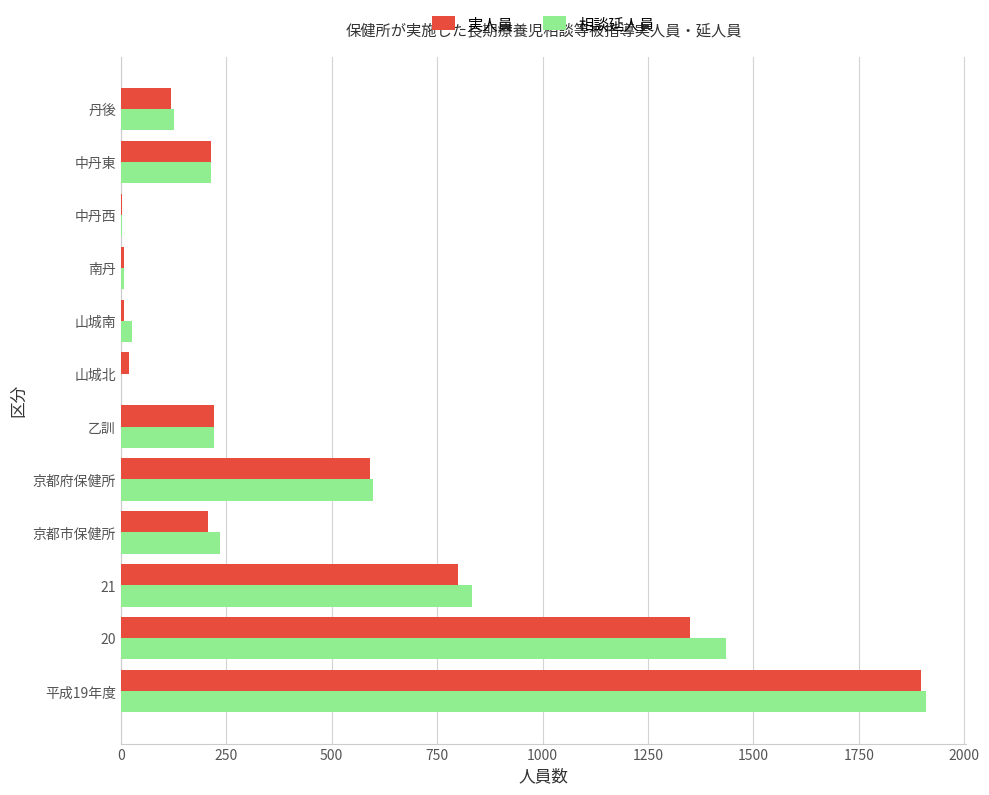

At which category is the sum across all series the highest?

平成19年度